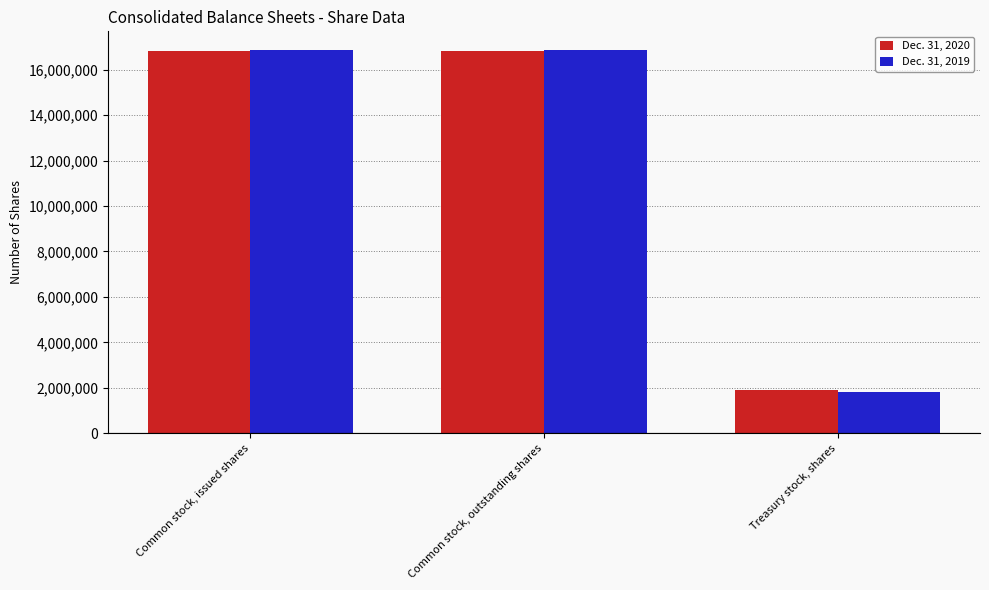

What is the greatest value displayed?

16843000